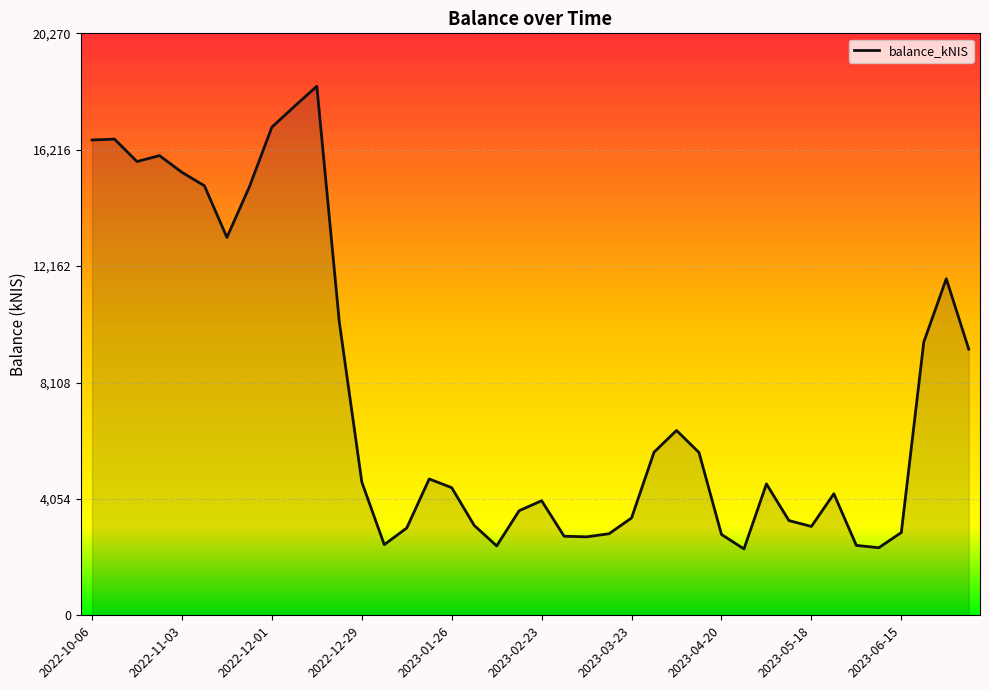

What is the difference between the maximum and minimum values?

16116.7